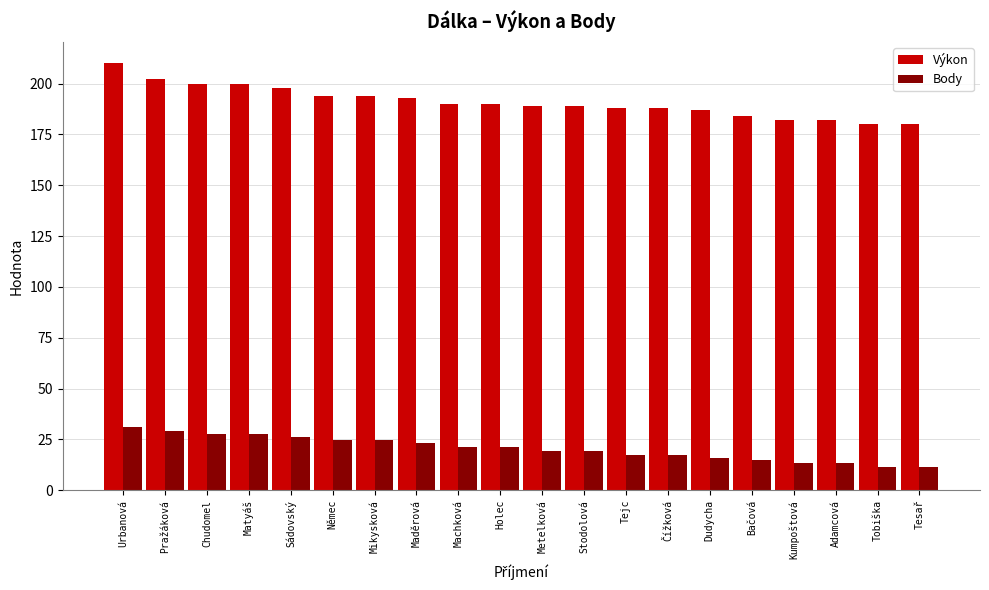

What is the label of the 18th bar from the left?

Adamcová